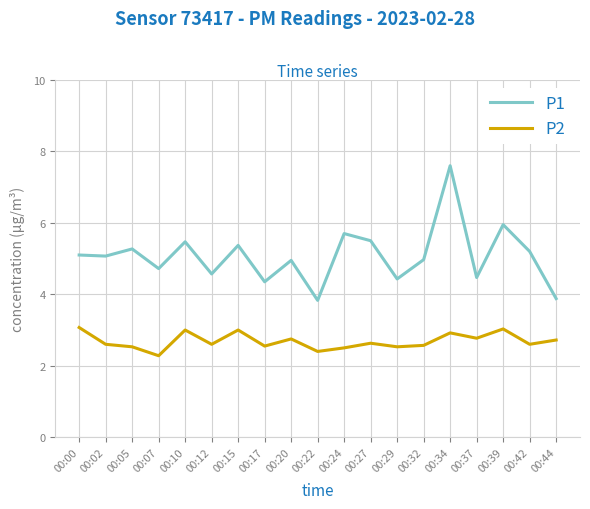

What is the difference between the maximum and minimum values in the P1 series?

3.8